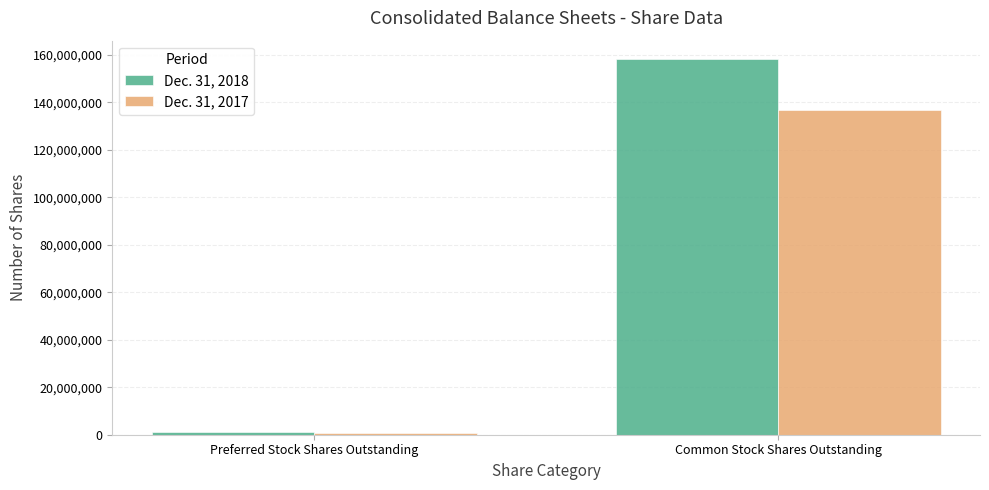

Is the value of Dec. 31, 2018 at Common Stock Shares Outstanding greater than the value of Dec. 31, 2017 at Preferred Stock Shares Outstanding?

Yes